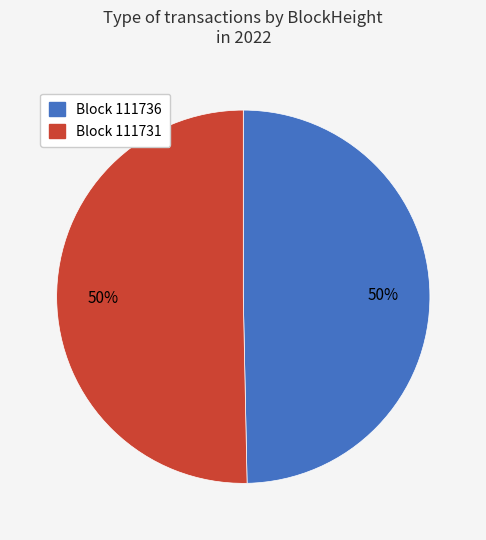

To the nearest percent, what is the average slice percentage?

50%